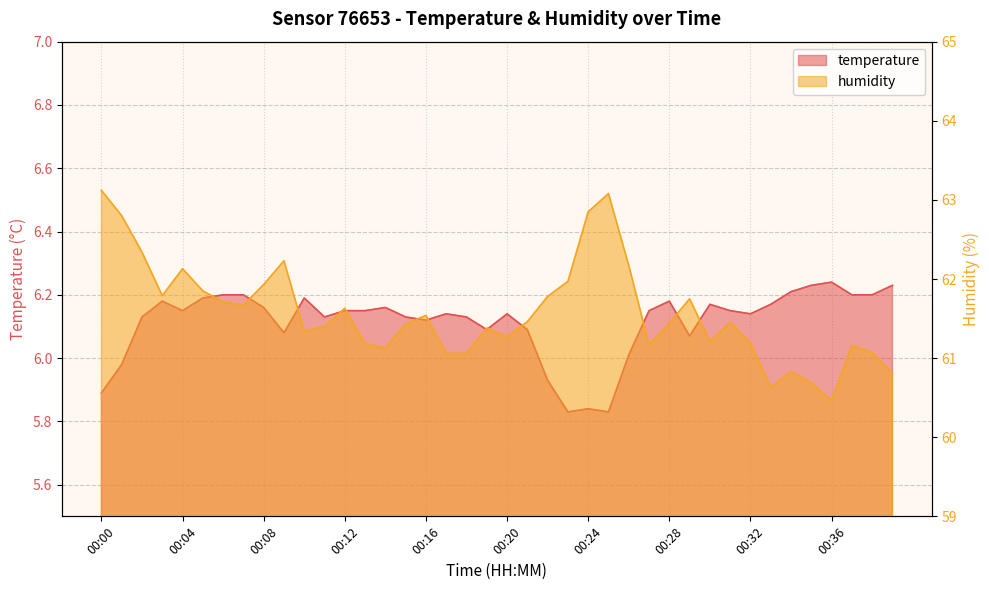

Reading left to right, transcribe all the data shown in this chart.

temperature: 00:00=5.9	00:01=6.0	00:02=6.1	00:03=6.2	00:04=6.2	00:05=6.2	00:06=6.2	00:07=6.2	00:08=6.2	00:09=6.1	00:10=6.2	00:11=6.1	00:12=6.2	00:13=6.2	00:14=6.2	00:15=6.1	00:16=6.1	00:17=6.1	00:18=6.1	00:19=6.1	00:20=6.1	00:21=6.1	00:22=5.9	00:23=5.8	00:24=5.8	00:25=5.8	00:26=6.0	00:27=6.2	00:28=6.2	00:29=6.1	00:30=6.2	00:31=6.2	00:32=6.1	00:33=6.2	00:34=6.2	00:35=6.2	00:36=6.2	00:37=6.2	00:38=6.2	00:39=6.2
humidity: 00:00=63.1	00:01=62.8	00:02=62.3	00:03=61.8	00:04=62.1	00:05=61.9	00:06=61.7	00:07=61.7	00:08=61.9	00:09=62.2	00:10=61.3	00:11=61.4	00:12=61.6	00:13=61.2	00:14=61.1	00:15=61.4	00:16=61.5	00:17=61.1	00:18=61.1	00:19=61.4	00:20=61.3	00:21=61.5	00:22=61.8	00:23=62.0	00:24=62.9	00:25=63.1	00:26=62.2	00:27=61.2	00:28=61.4	00:29=61.8	00:30=61.2	00:31=61.5	00:32=61.2	00:33=60.6	00:34=60.8	00:35=60.7	00:36=60.5	00:37=61.2	00:38=61.1	00:39=60.8